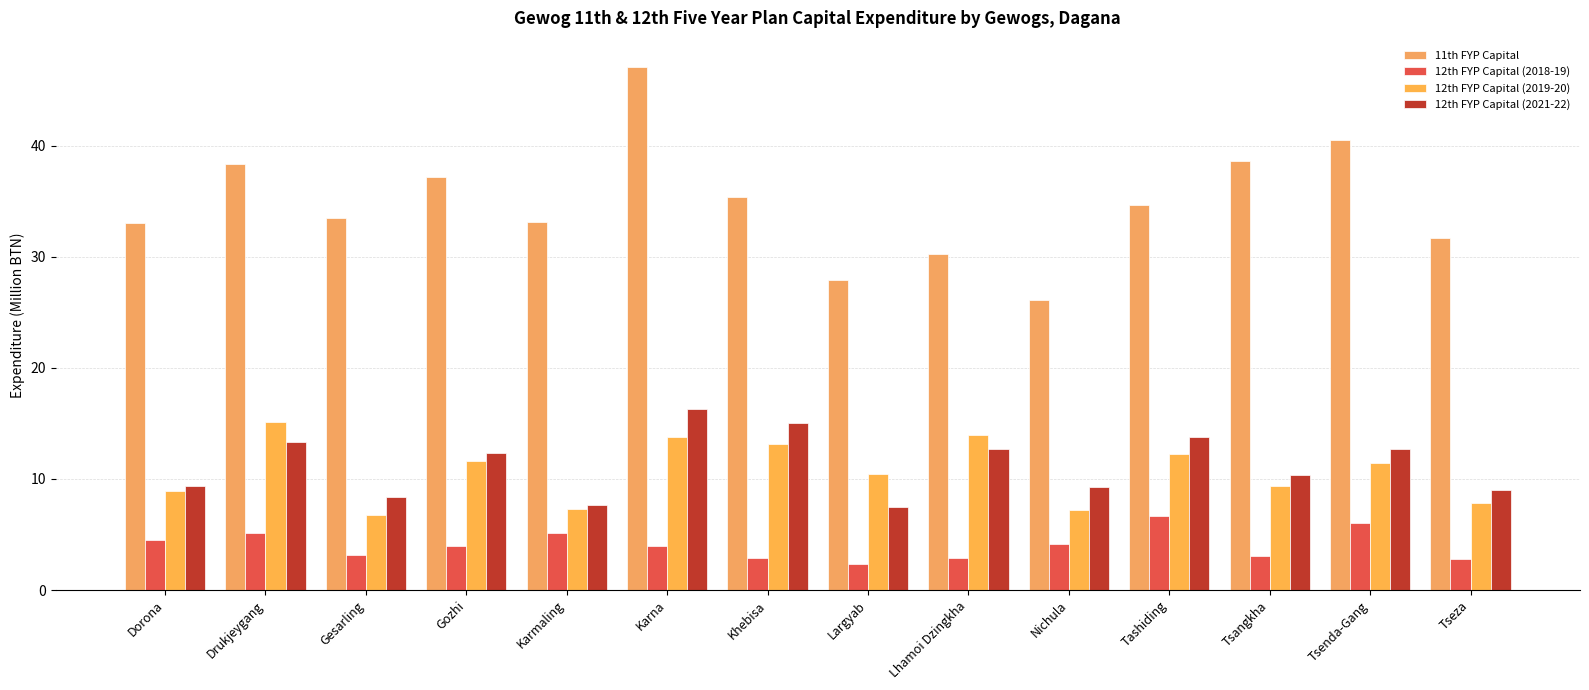

How many bars are there in total?

56